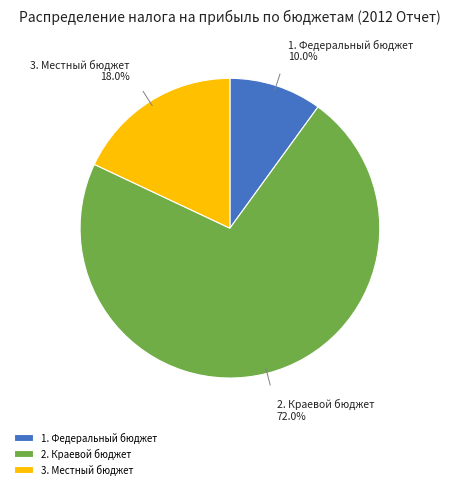

To the nearest percent, what is the combined percentage of 3. Местный бюджет and 1. Федеральный бюджет?

28%